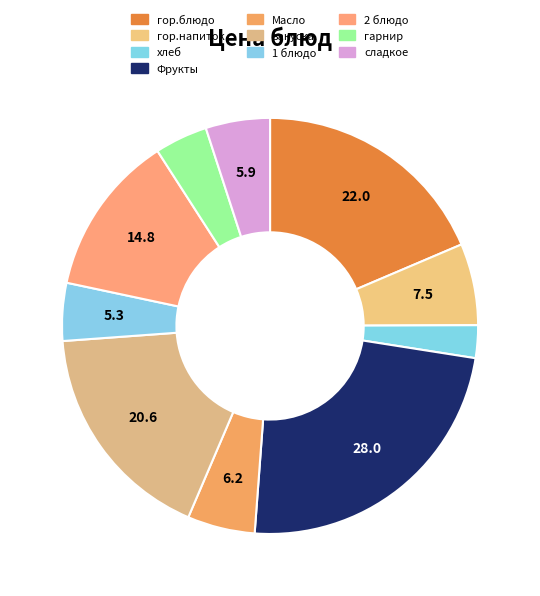

What percentage is the закуска slice, to the nearest percent?

17%